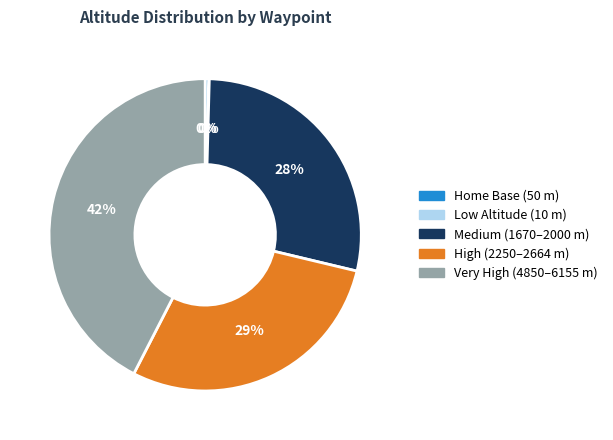

The Very High (4850–6155 m) slice represents 42% of the pie. True or false?

True